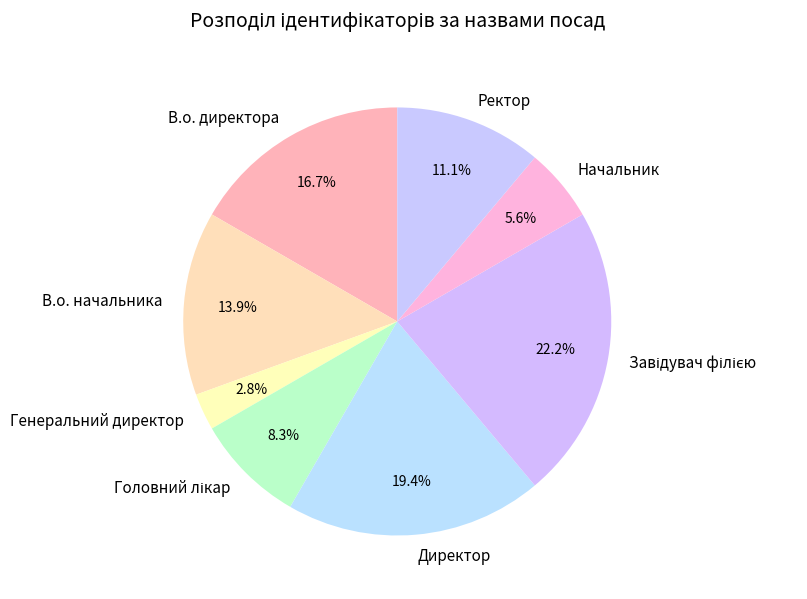

The В.о. начальника slice represents 9% of the pie. True or false?

False